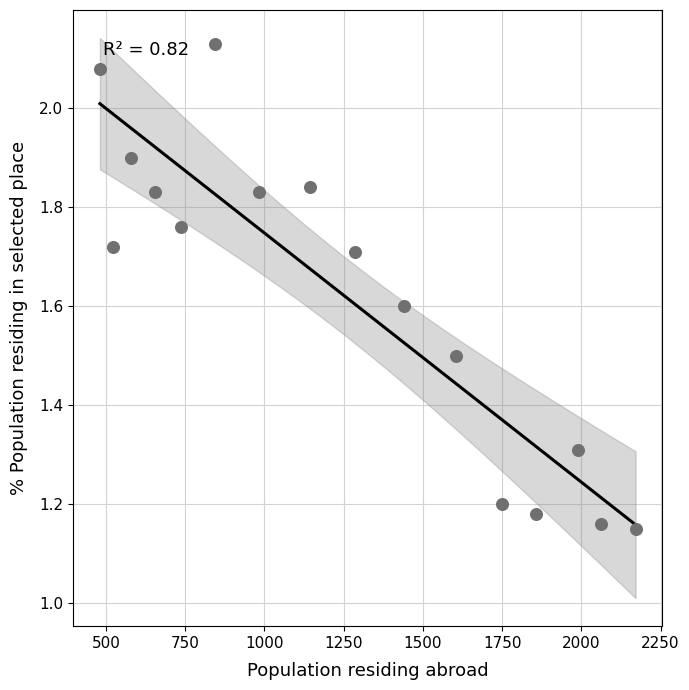

What is the range of Y values (max minus min)?

1.0